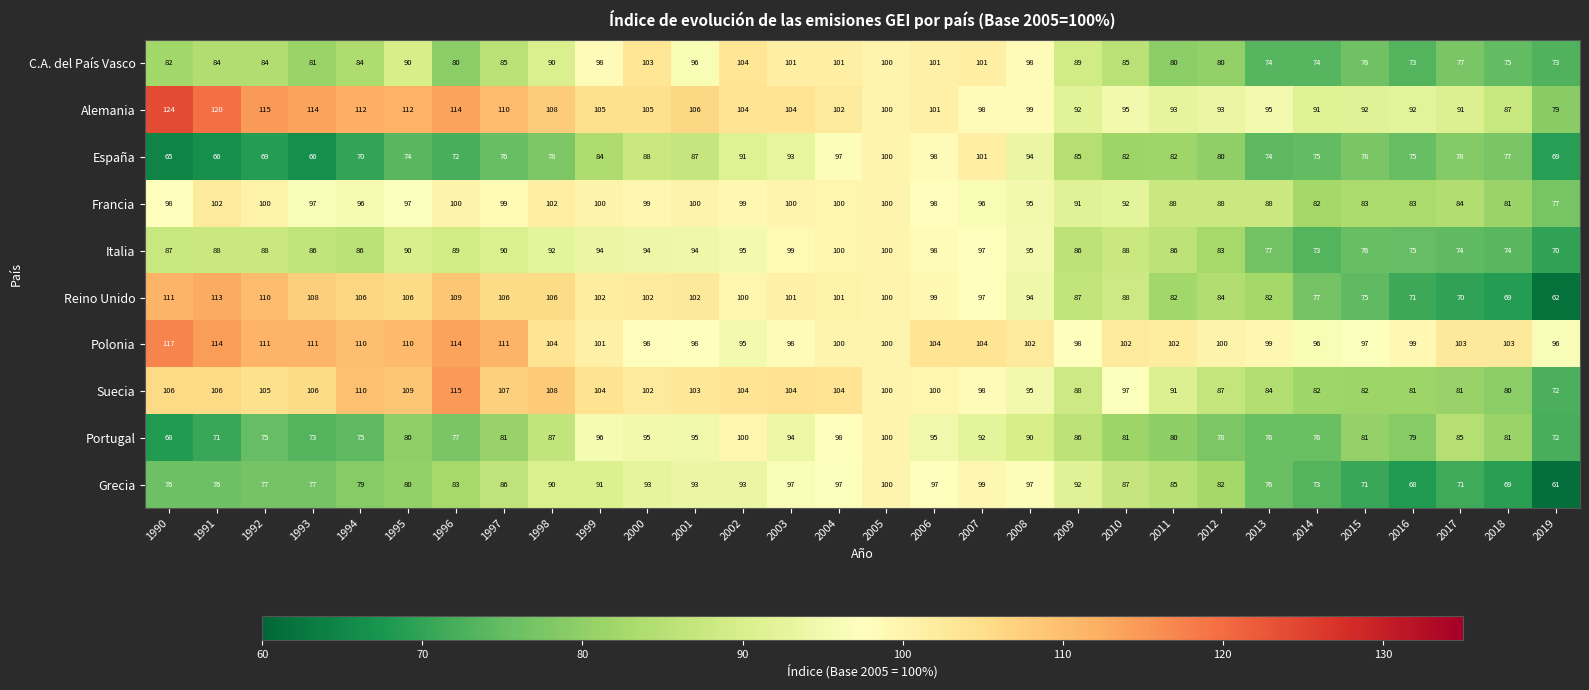

Which label corresponds to the largest value in the chart?

1990